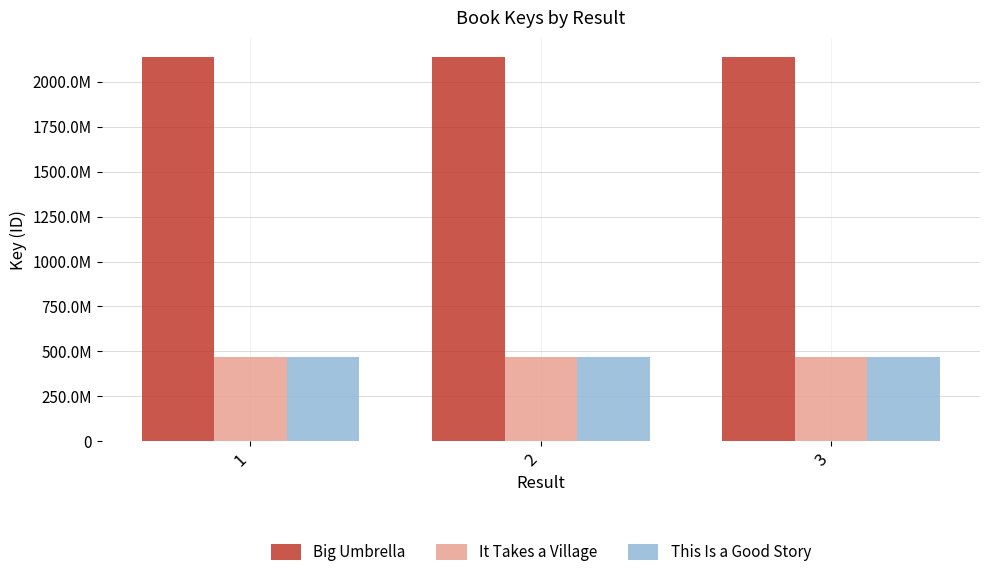

What are all the series names shown in the legend?

Big Umbrella, It Takes a Village, This Is a Good Story